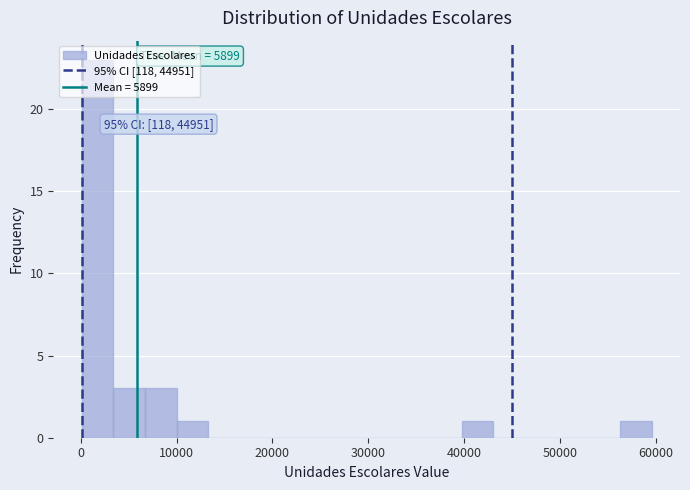

Read against the x-axis, roughly where is the centre of the tallest bar?

2000